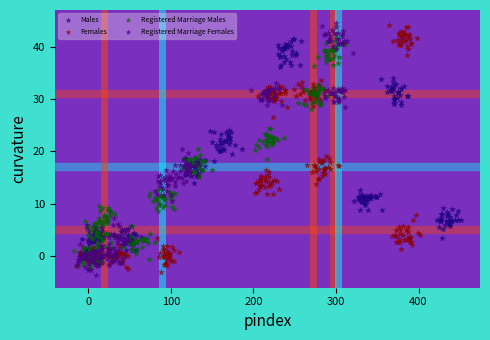

What are all the series names shown in the legend?

Males, Females, Registered Marriage Males, Registered Marriage Females